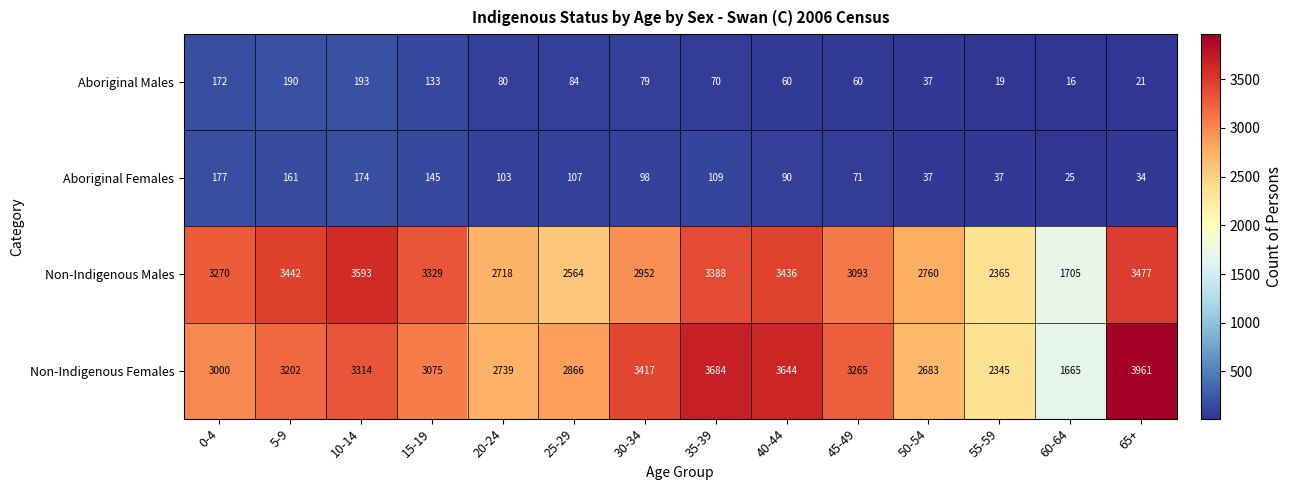

At which label does Aboriginal Females first exceed 103?

0-4